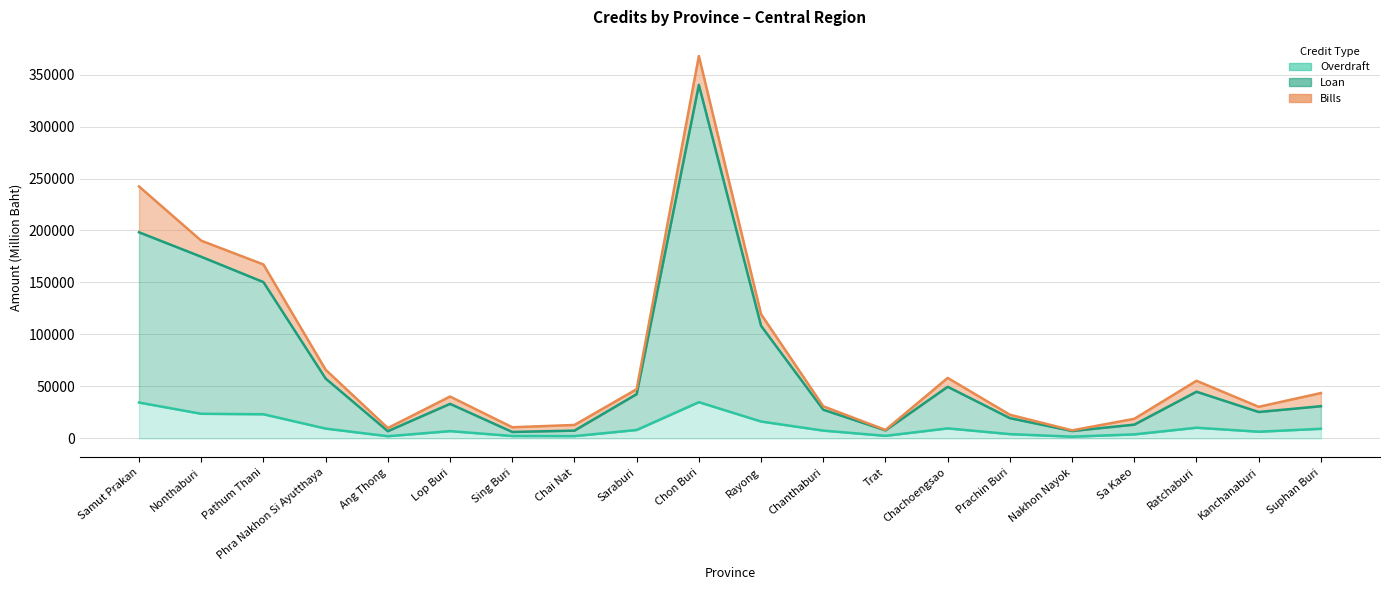

What value does the data have at Chanthaburi?

27531